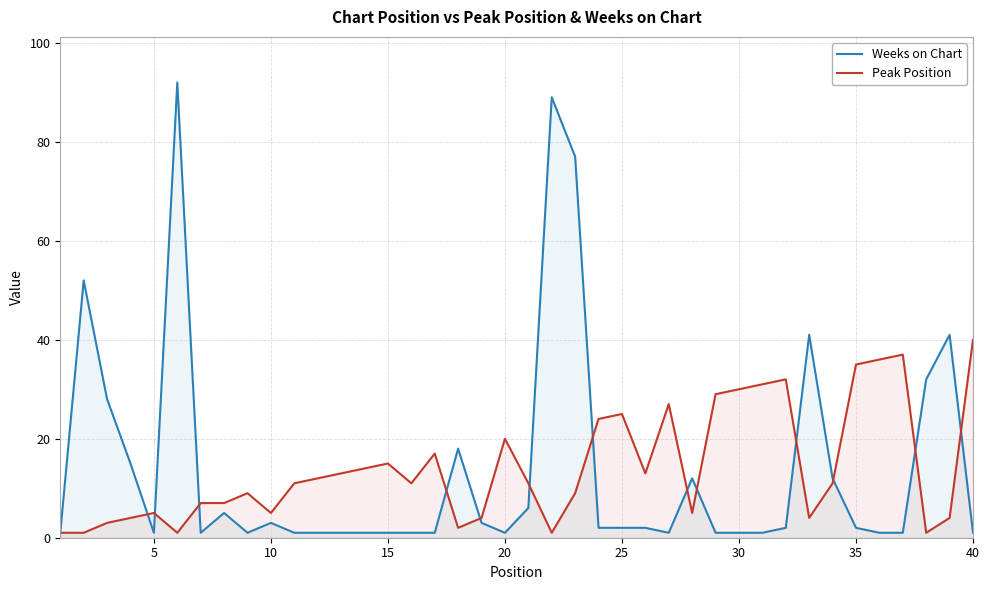

List the series in order of their peak value, lowest first.

Peak Position, Weeks on Chart